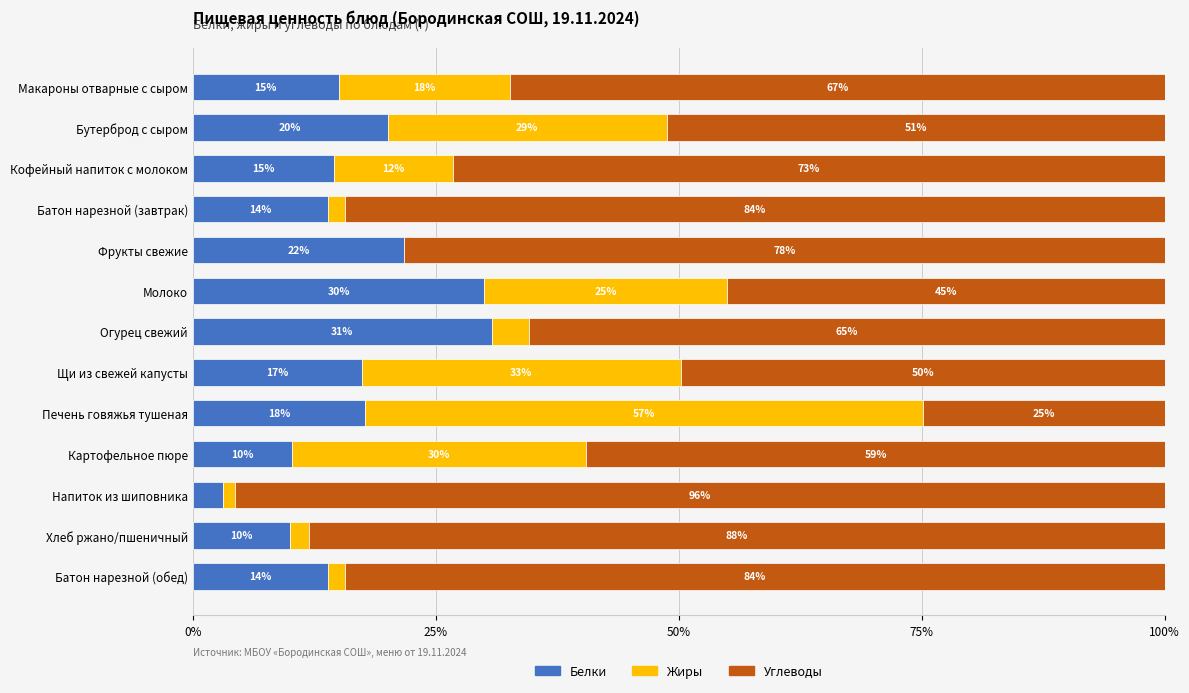

What value does the Белки series have at Бутерброд с сыром?

20.1